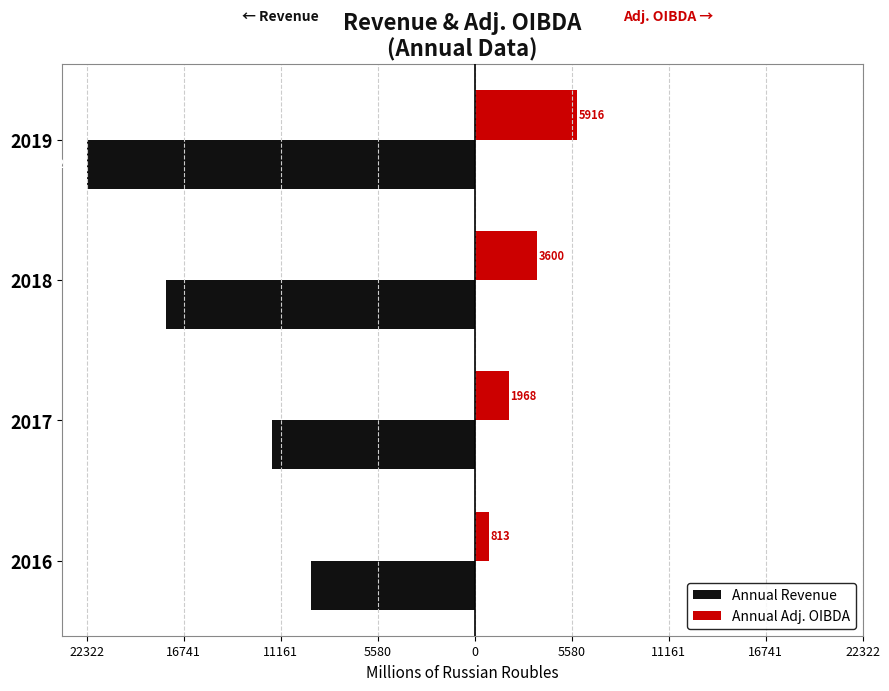

What are all the series names shown in the legend?

Annual Revenue, Annual Adj. OIBDA